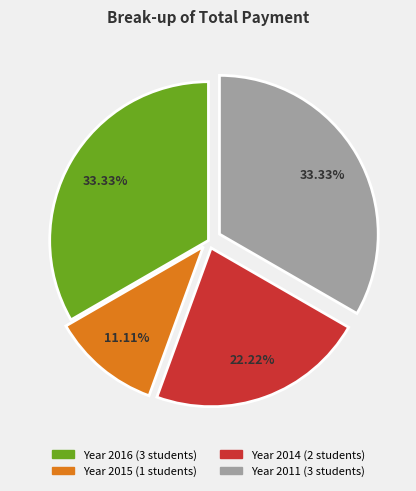

Does any single category account for the majority?

No